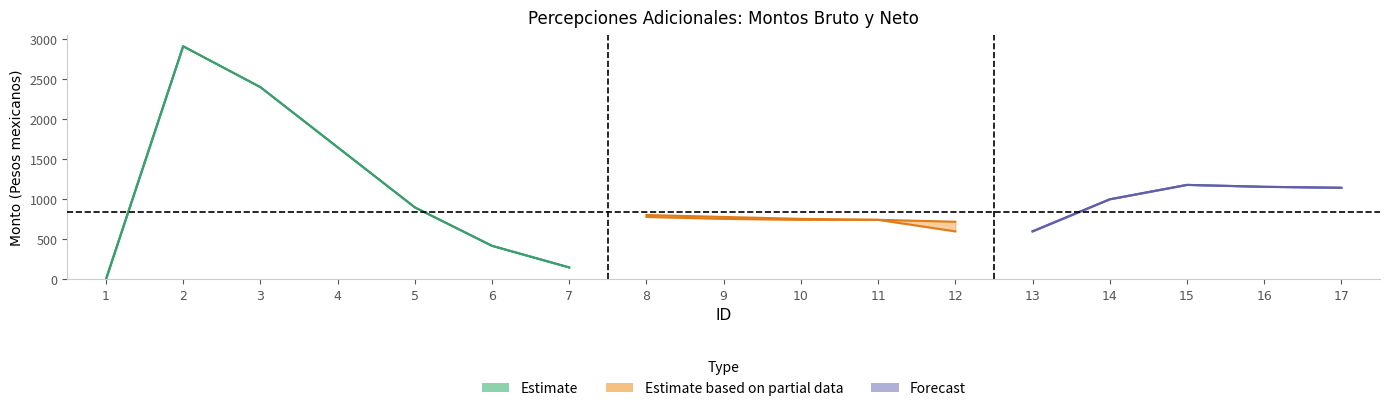

True or false: Monto neto and Monto bruto cross at least once.

False